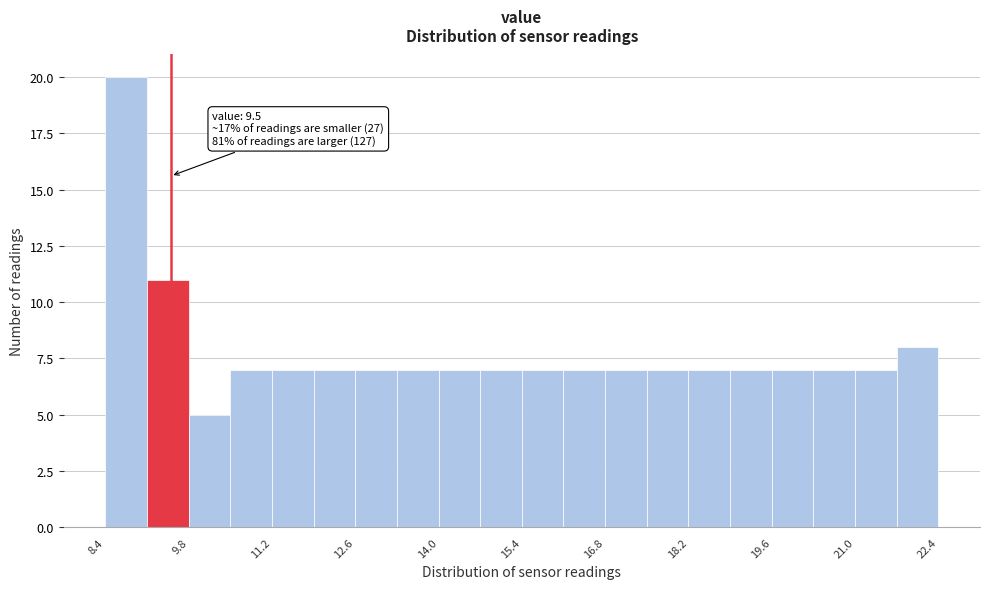

Around what value on the x-axis is the tallest bar? Give the approximate position of its centre, as read against the axis.

8.8